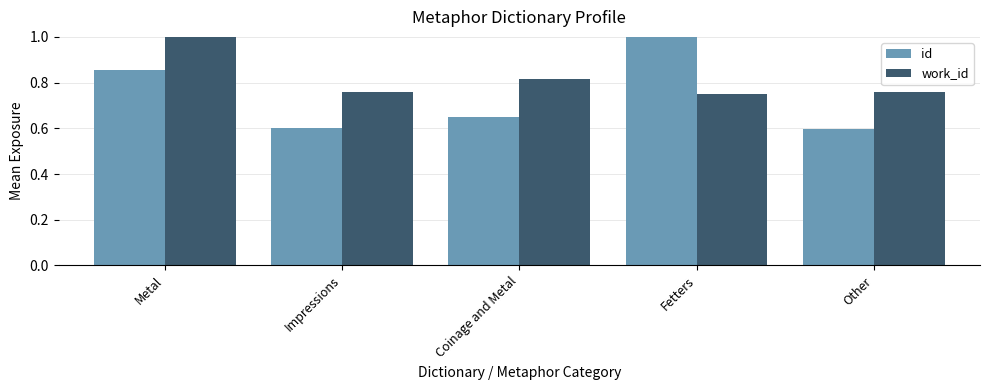

Which category has the highest value in the id series?

Fetters